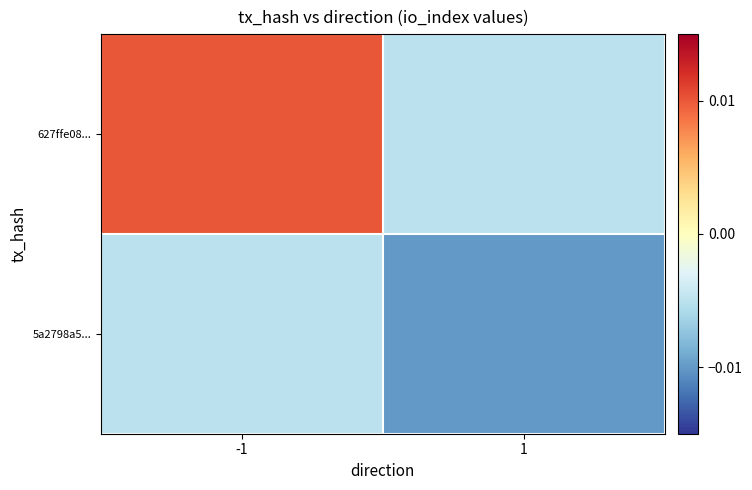

At which category is the sum across all series the highest?

-1